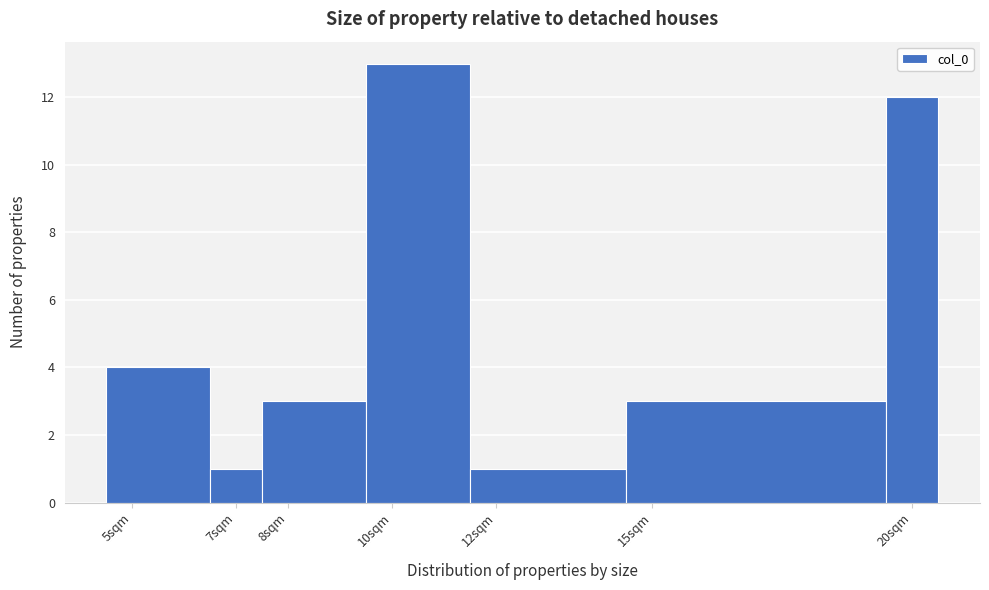

What is the height of the bar covering 11.5 to 14.5 on the x-axis? The values are not printed on the chart, so give them approximately, as read against the axis.

1